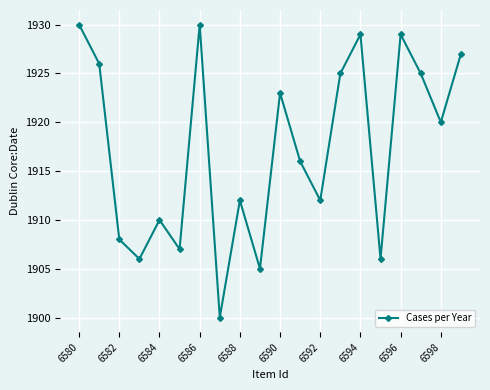

True or false: the data has more than 1 interior local peaks.

True